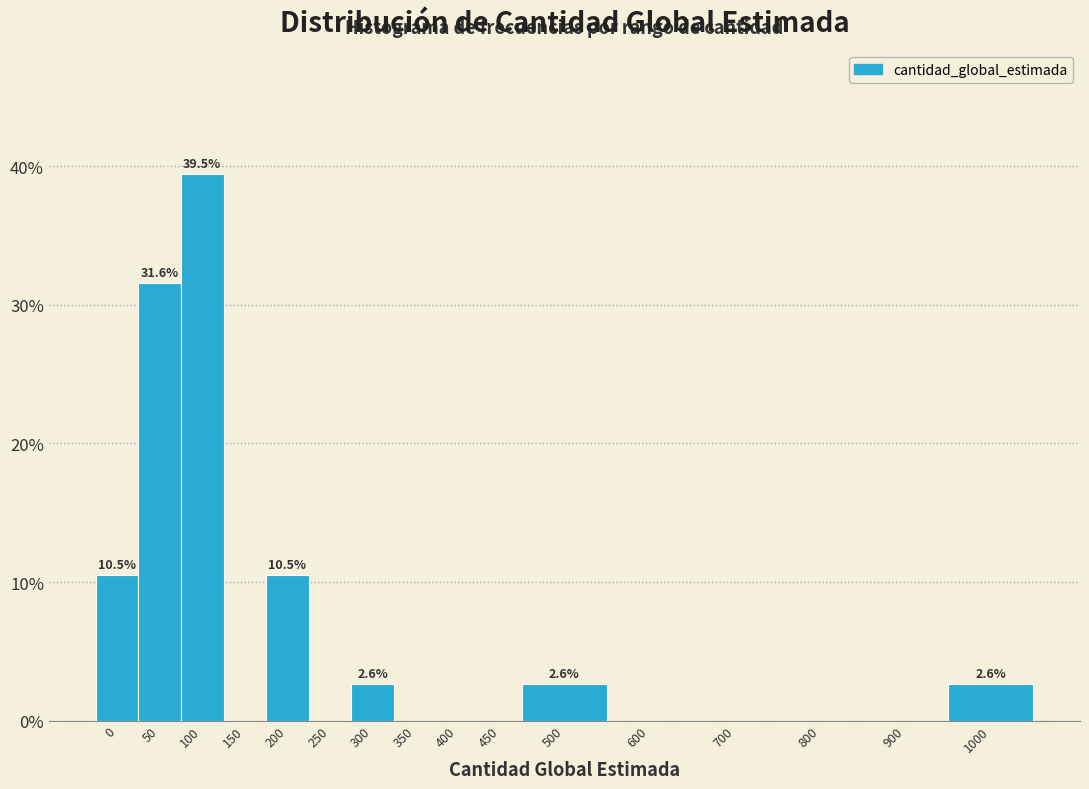

Reading left to right, list all the values displayed in this chart.

0=10.5	50=31.6	100=39.5	150=0.0	200=10.5	250=0.0	300=2.6	350=0.0	400=0.0	450=0.0	500=2.6	600=0.0	700=0.0	800=0.0	900=0.0	1000=2.6